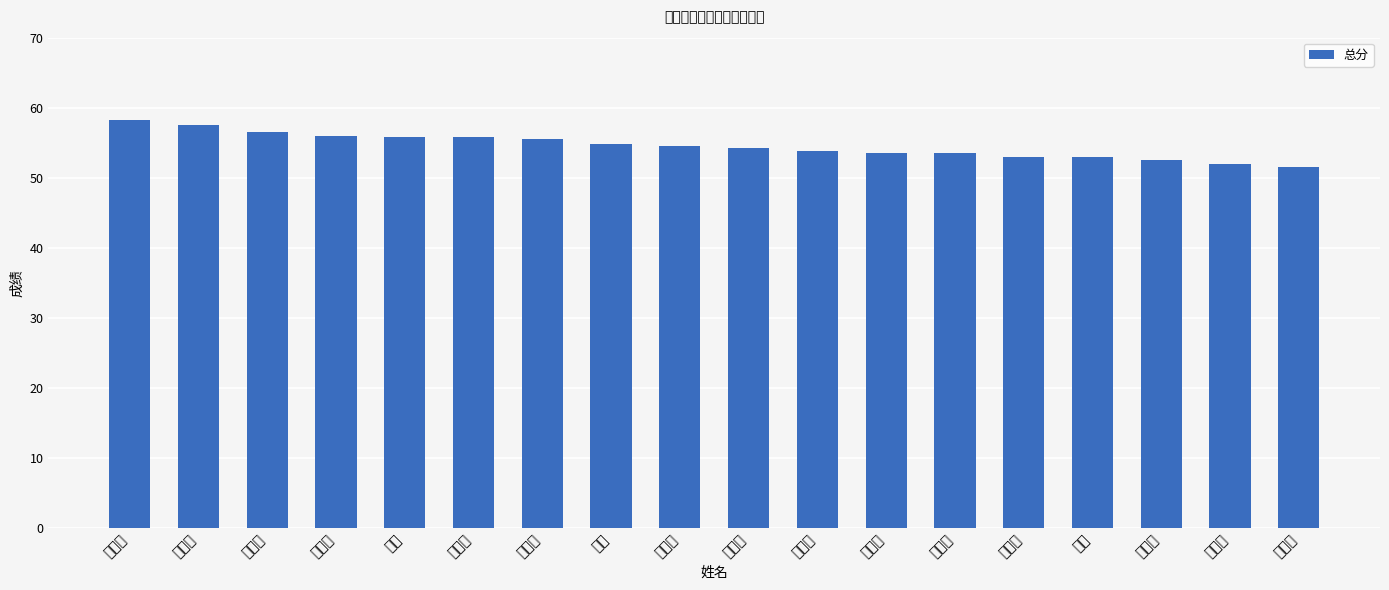

Reading left to right, extract all data points from this chart.

丛嘉龙=58.2	李佳音=57.5	尹啸然=56.5	王新杰=56.0	方毓=55.8	王翊丹=55.8	侯炳琦=55.5	李越=54.8	李世超=54.5	许中文=54.2	丰冉冉=53.8	乔东辉=53.5	王子聪=53.5	邢志超=53.0	王琦=53.0	刘文贺=52.5	邢初延=52.0	陈铁男=51.5